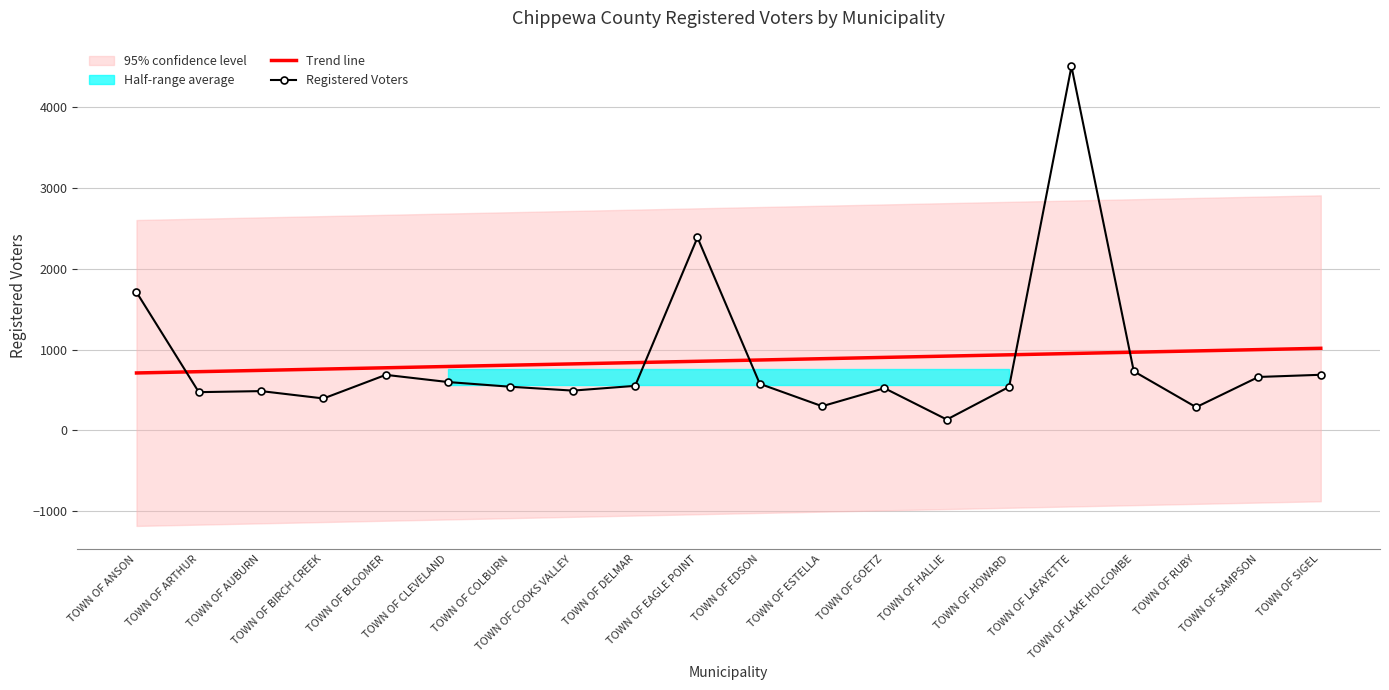

How many times do Trend line and Registered Voters cross each other?

5